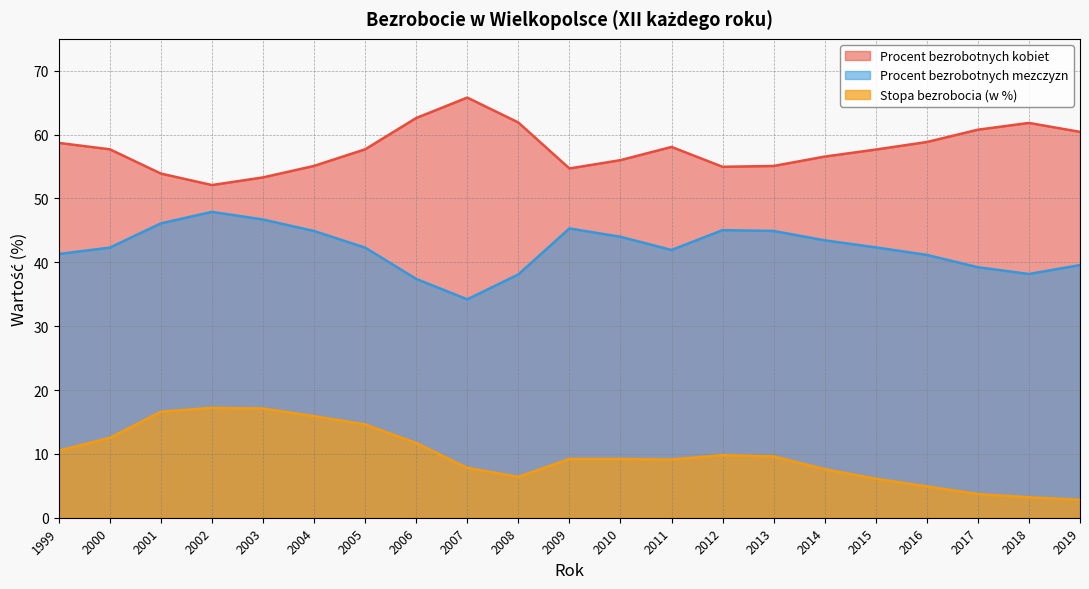

Between 2015 and 2016, which series saw the biggest shift?

Stopa bezrobocia (w %)